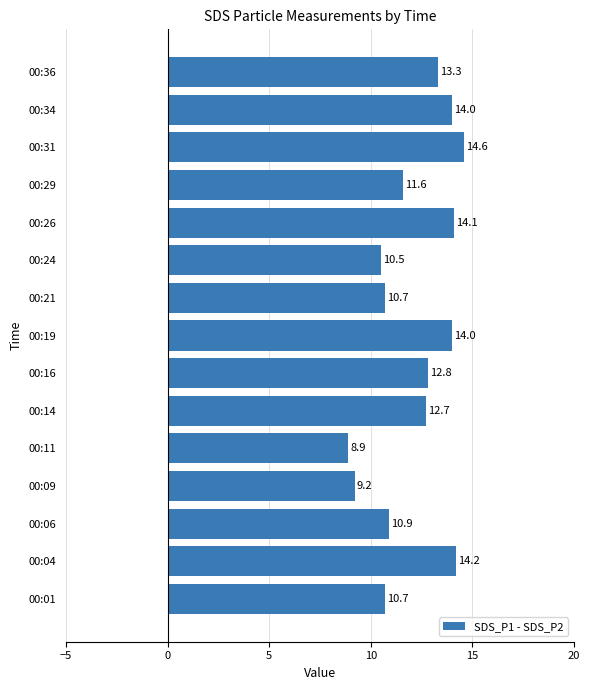

The value at 00:11 is 13.1. True or false?

False